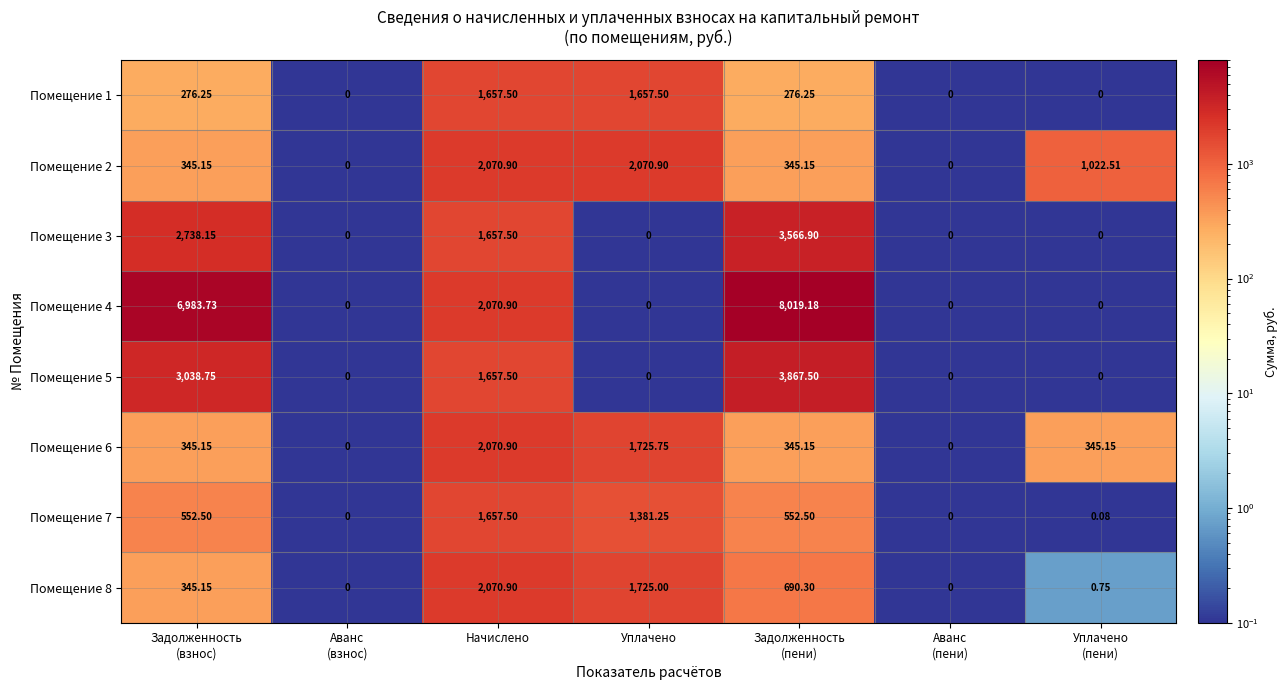

At which label is Помещение 4 closest to 4009?

Начислено